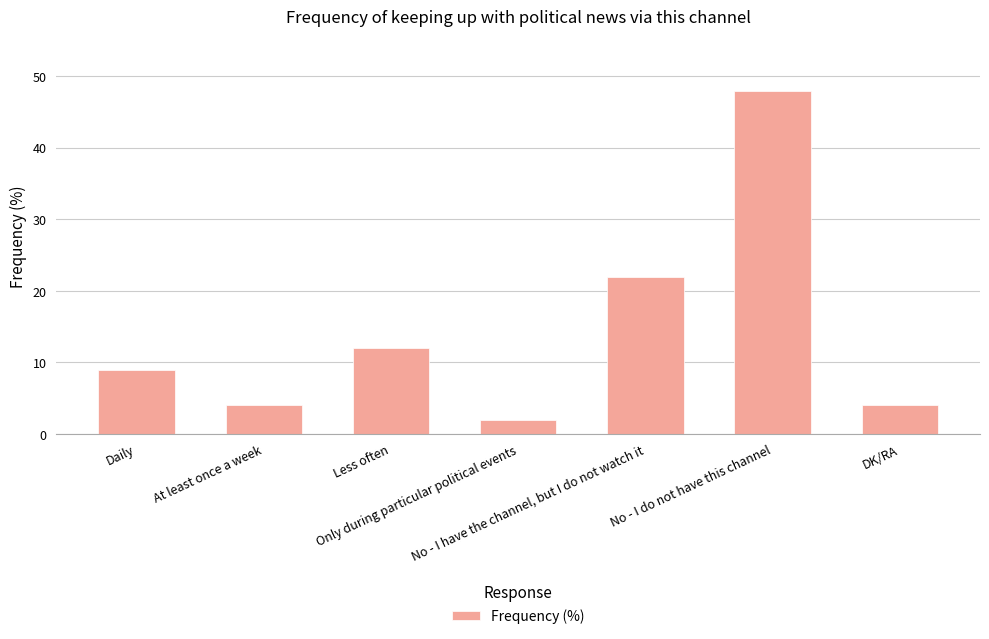

What is the maximum value shown in the chart?

48